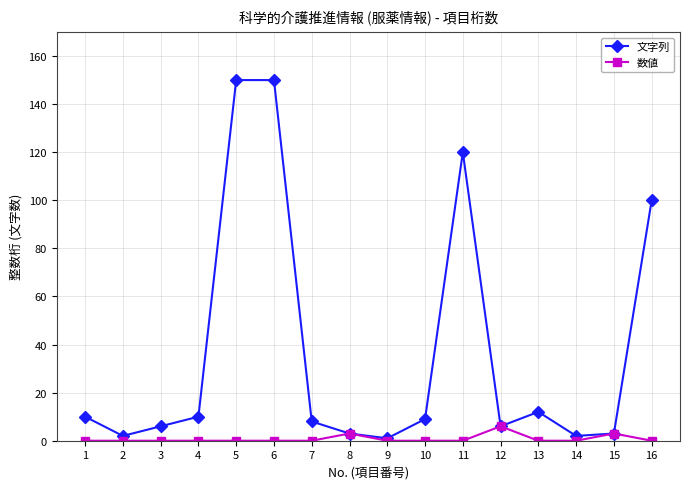

The value of 数値 at 2 is 0. True or false?

True